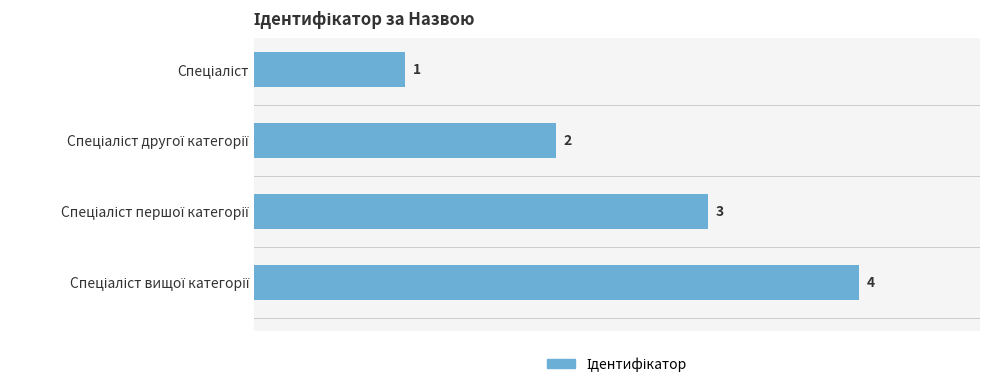

How many values are between 2 and 4?

3